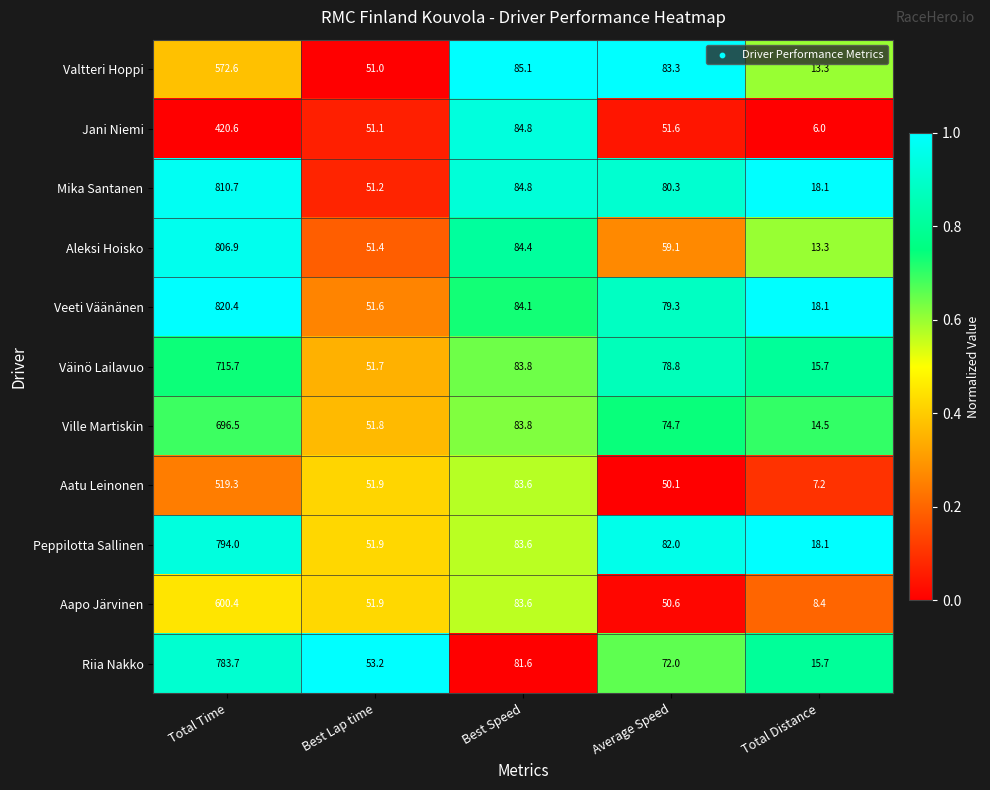

Read the Riia Nakko value at Best Lap time.

53.2